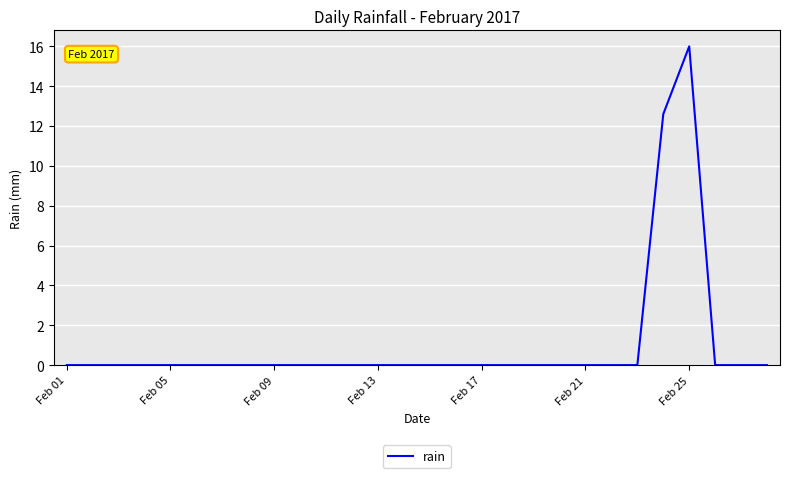

True or false: there are more than 0 points higher than both neighbors.

True